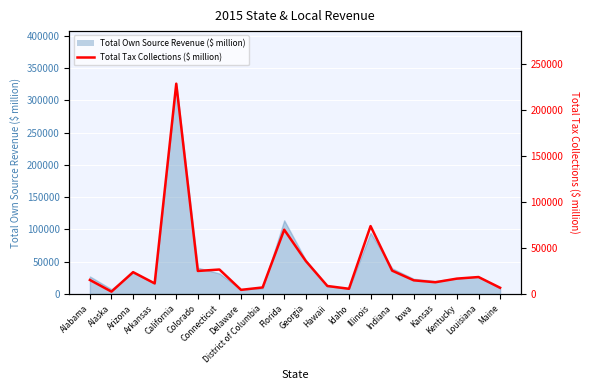

How many data points does each series have?

20